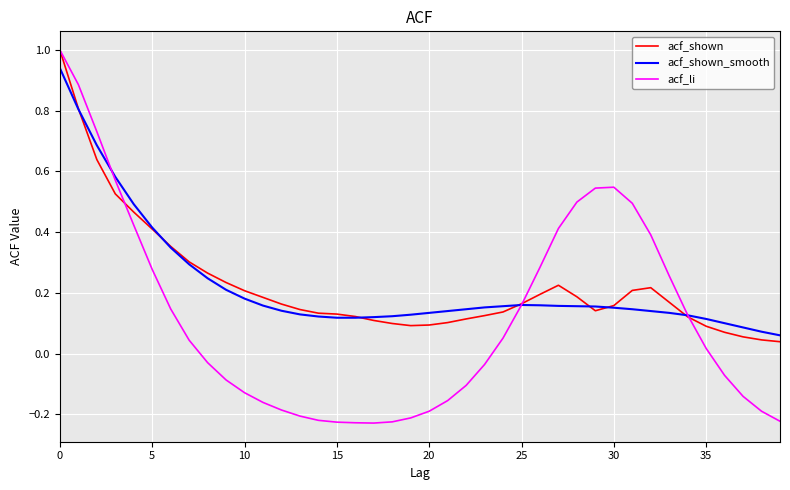

What is the maximum value shown in the chart?

1.0